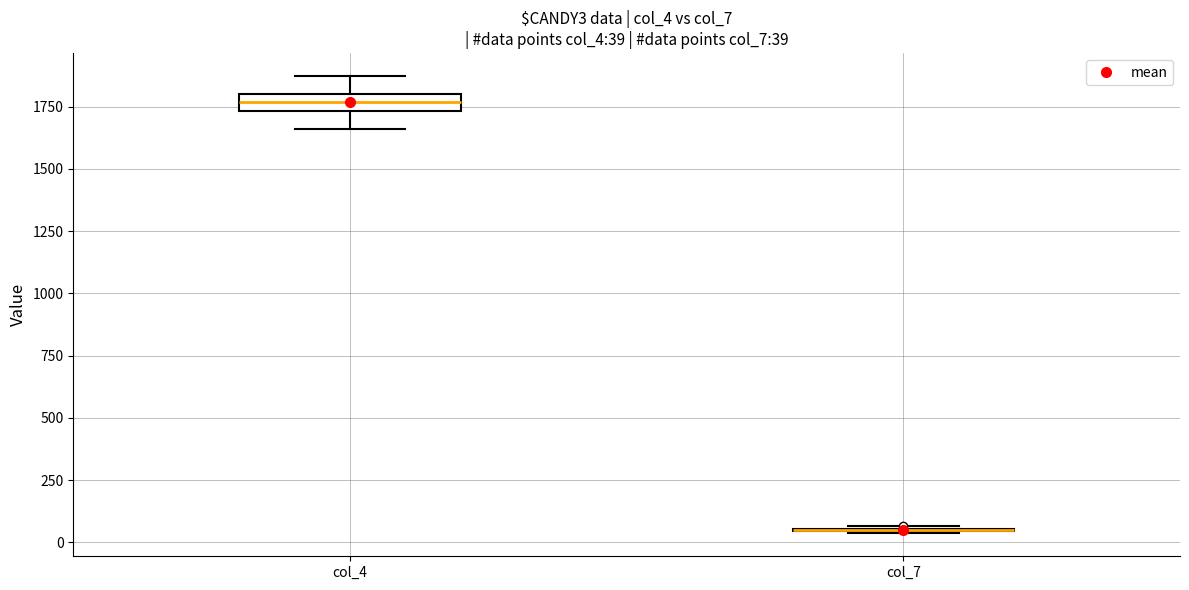

Comparing the boxes themselves (not the whiskers), which one is the tallest?

col_4